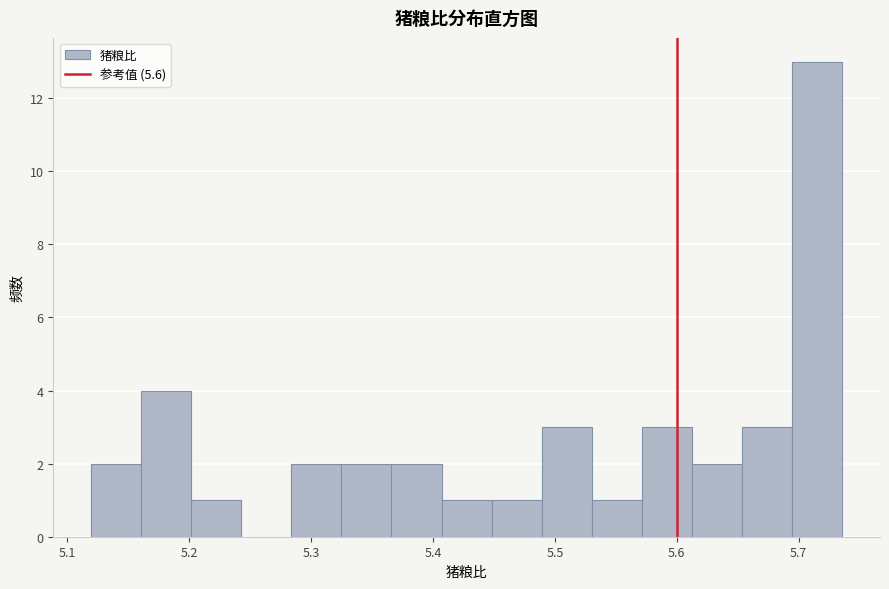

How tall is the bar that spans 5.20 to 5.24 on the x-axis? Neither the bar edges nor the heights are printed on the chart, so give them approximately, as read against the axes.

1